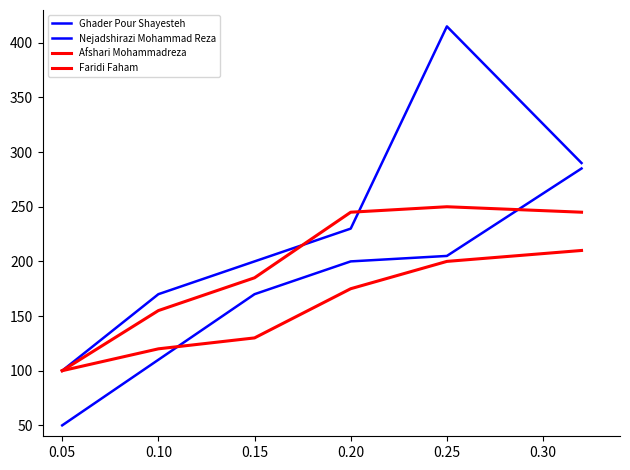

How many lines are shown in the chart?

4